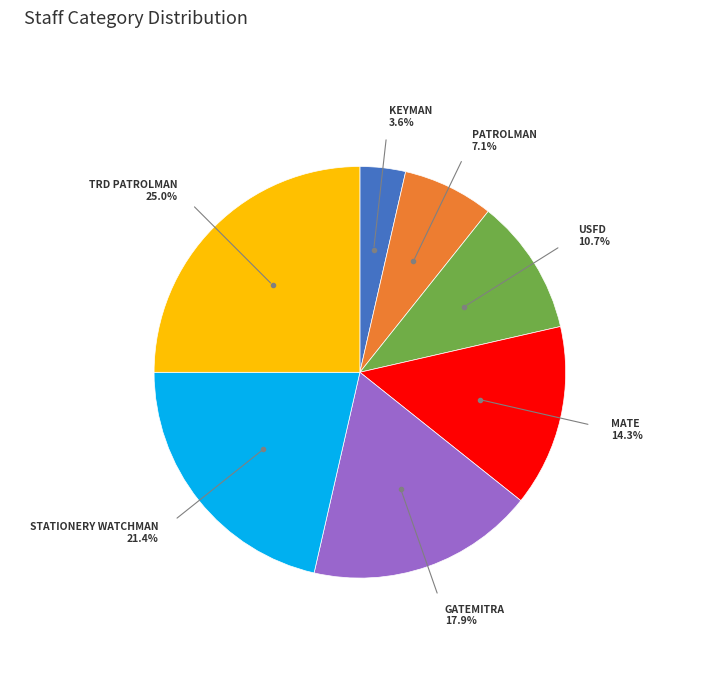

Is there a majority slice in this chart?

No